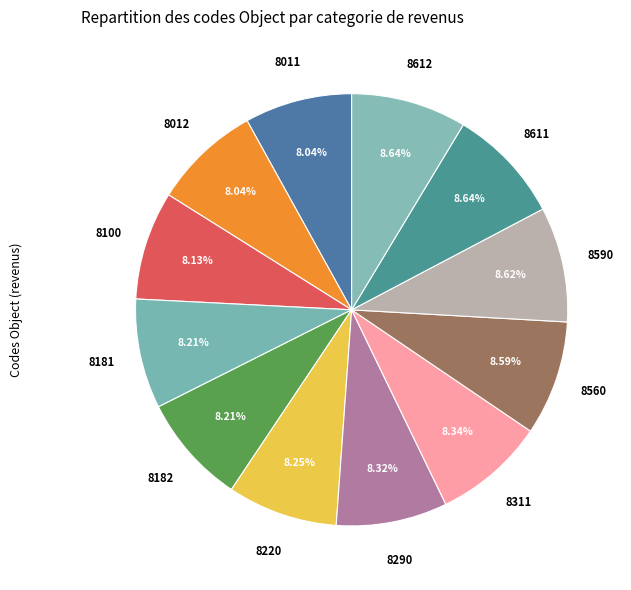

Count the number of slices in the pie.

12